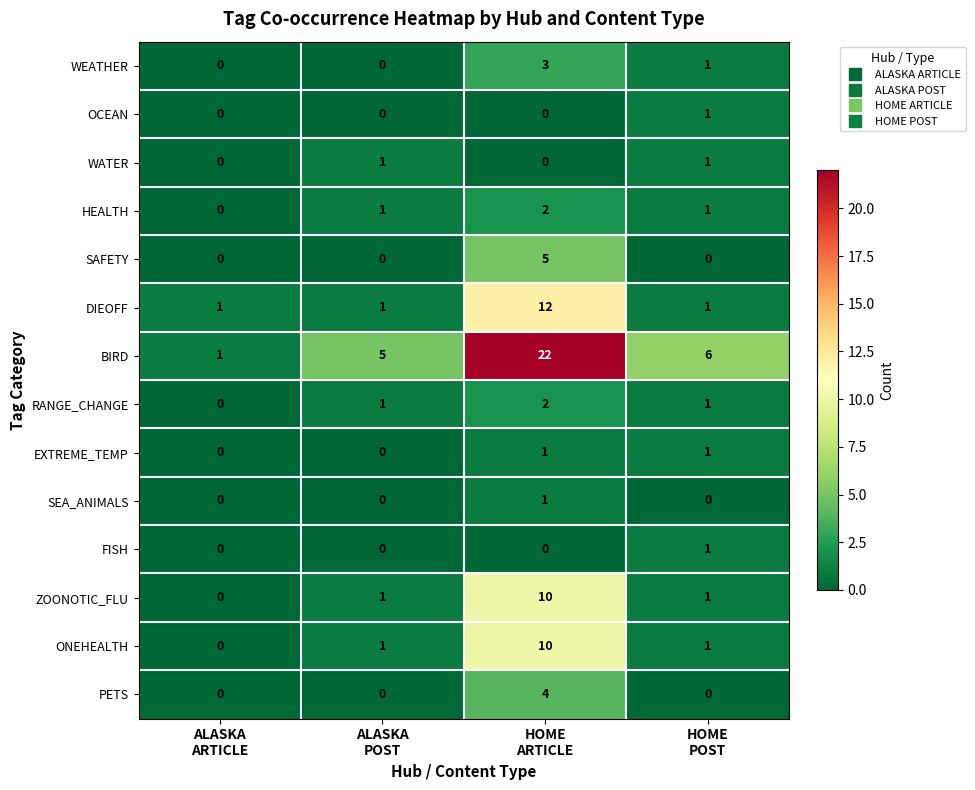

Which series has the largest total across all categories?

BIRD